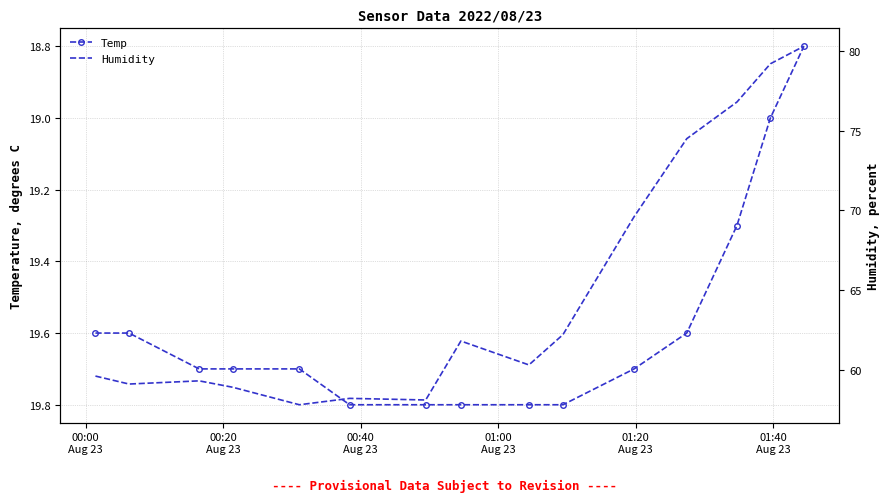

What is the value of the Temp point at the 14th from the left?

19.0